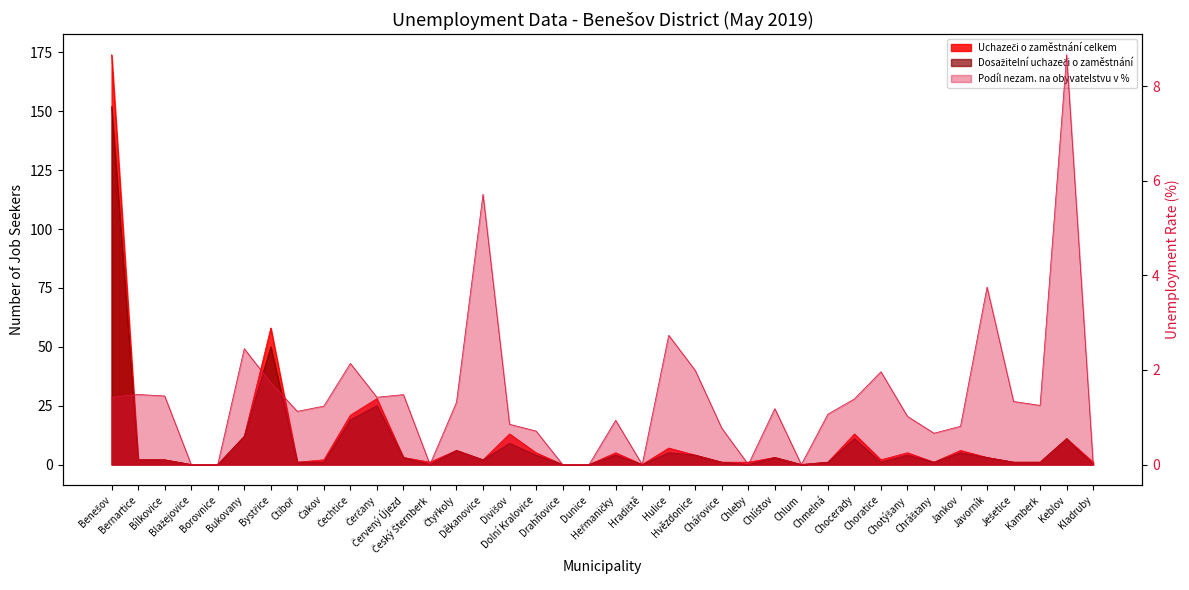

Reading left to right, transcribe all the data shown in this chart.

1.4	1.5	1.4	0.0	0.0	2.4	1.7	1.1	1.2	2.1	1.4	1.5	0.0	1.3	5.7	0.9	0.7	0.0	0.0	0.9	0.0	2.7	2.0	0.8	0.0	1.2	0.0	1.1	1.4	2.0	1.0	0.7	0.8	3.8	1.3	1.2	8.7	0.0